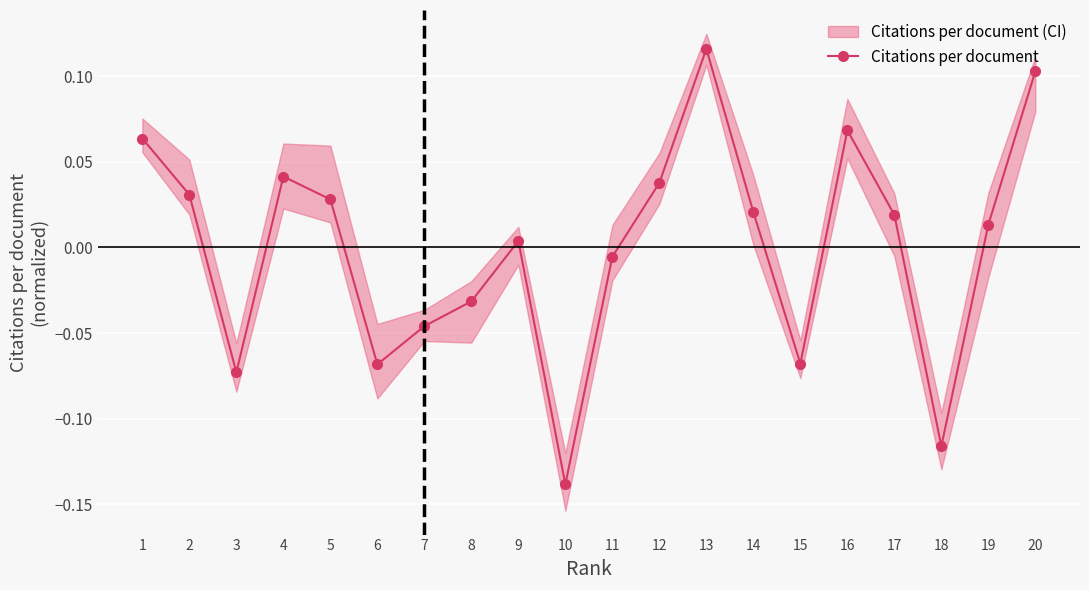

How many values are below zero?

8